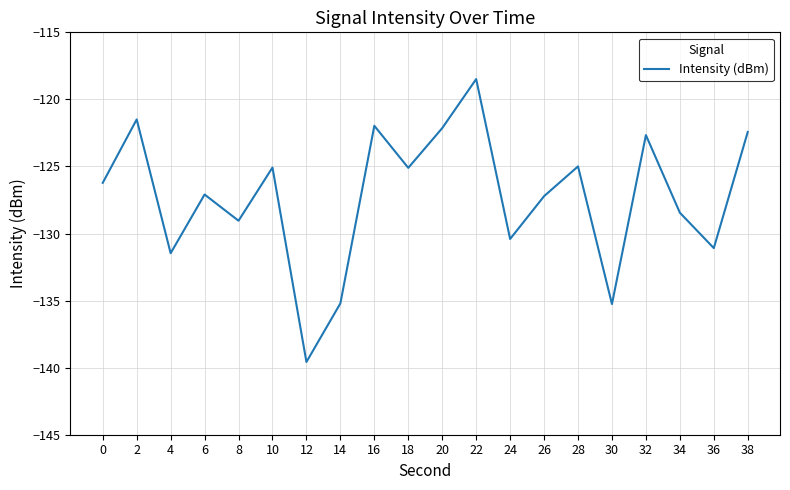

How many values are below -126?

11